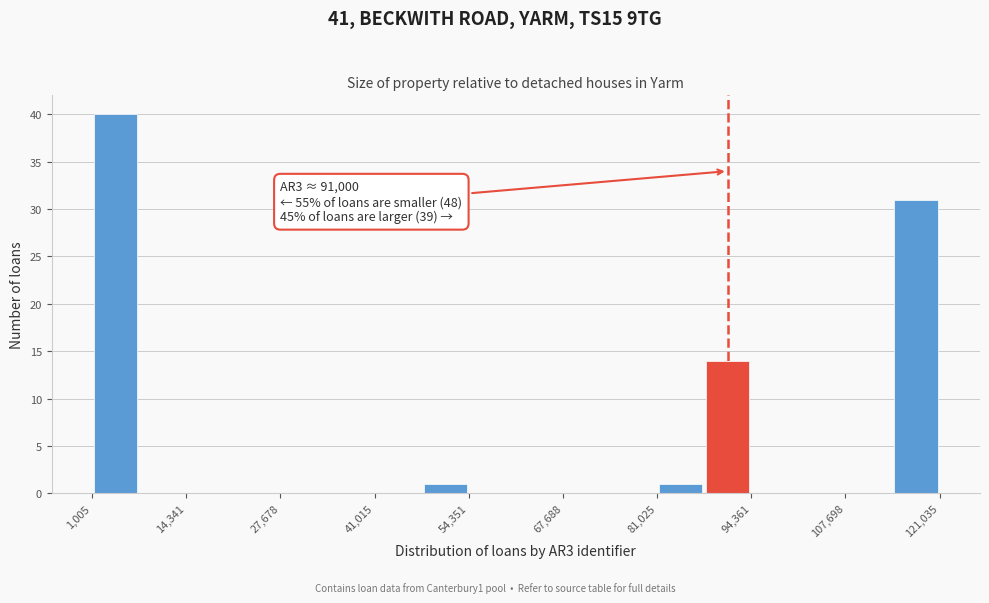

Around what value on the x-axis is the tallest bar? Give the approximate position of its centre, as read against the axis.

4000